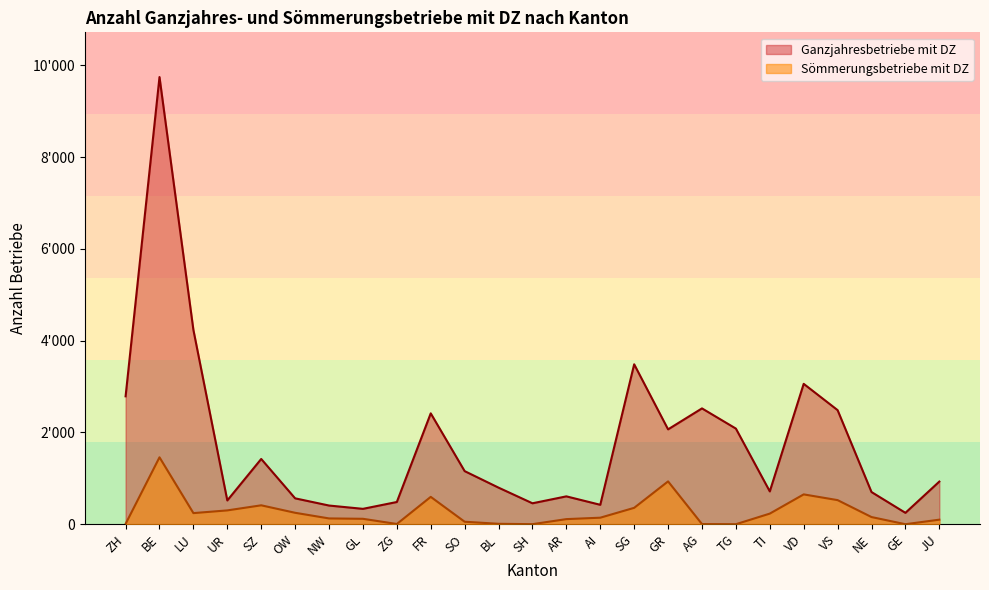

At which label does Sömmerungsbetriebe mit DZ first exceed 142?

BE